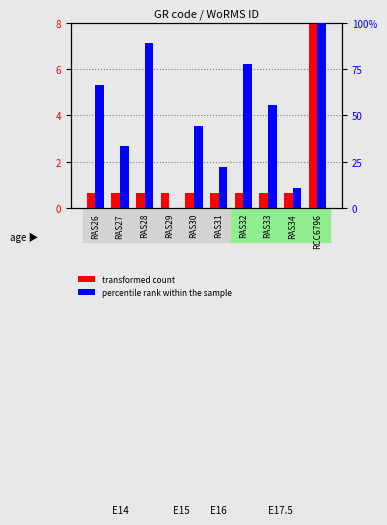

Reading left to right, what are all the values shown in this chart?

transformed count: RAS26=0.6	RAS27=0.6	RAS28=0.6	RAS29=0.6	RAS30=0.6	RAS31=0.6	RAS32=0.6	RAS33=0.6	RAS34=0.6	RCC6796=8.0
percentile rank within the sample: RAS26=66.7	RAS27=33.3	RAS28=88.9	RAS29=0.0	RAS30=44.4	RAS31=22.2	RAS32=77.8	RAS33=55.6	RAS34=11.1	RCC6796=100.0